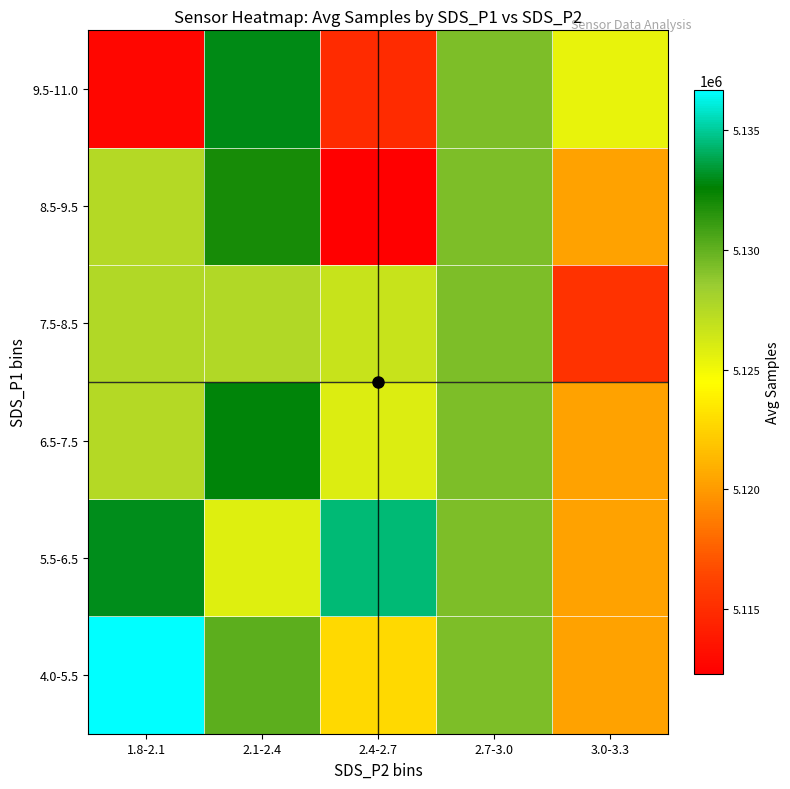

What is the total value across all series at 2.7-3.0?

30775696.0